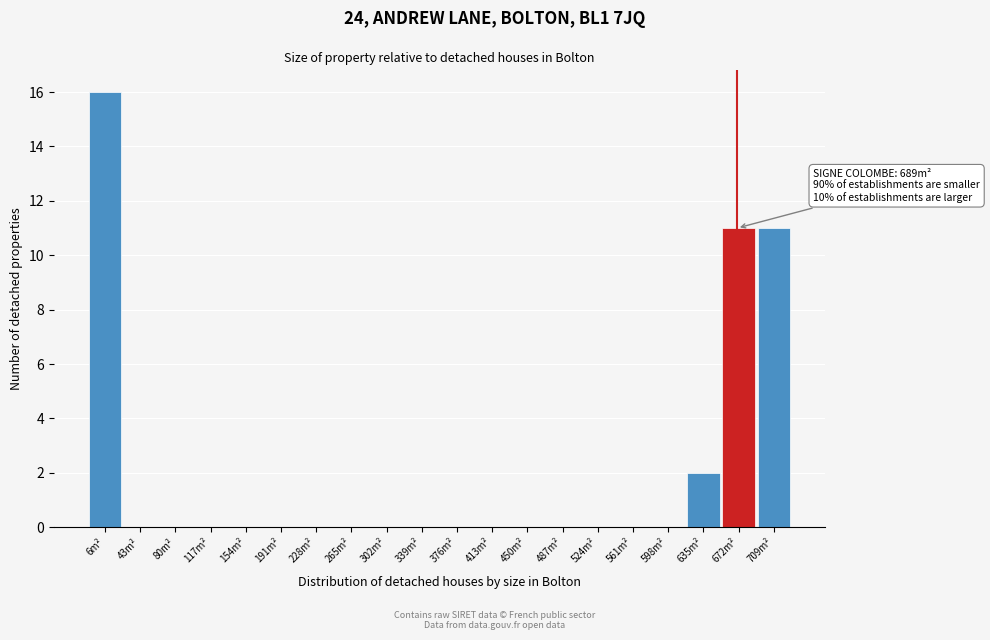

Reading left to right, list all the values displayed in this chart.

6m²=16	43m²=0	80m²=0	117m²=0	154m²=0	191m²=0	228m²=0	265m²=0	302m²=0	339m²=0	376m²=0	413m²=0	450m²=0	487m²=0	524m²=0	561m²=0	598m²=0	635m²=2	672m²=11	709m²=11